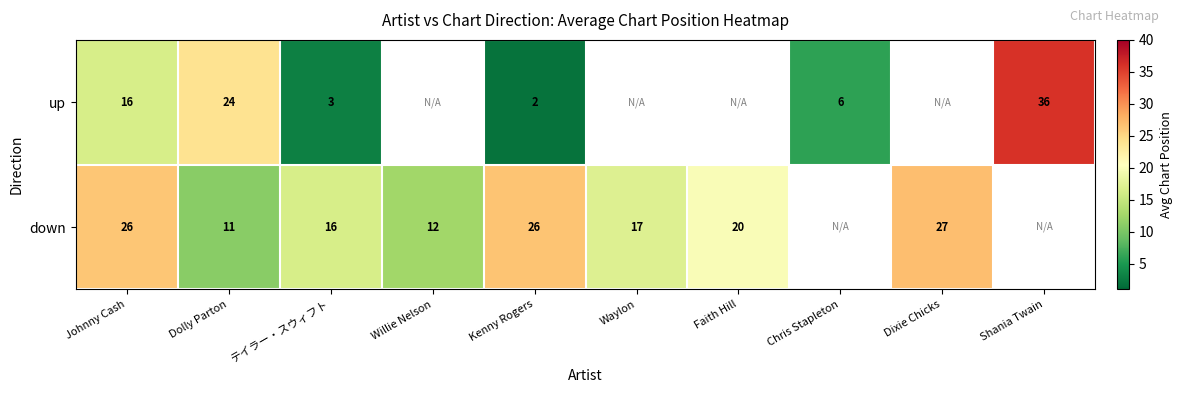

How many distinct data groups are displayed?

2